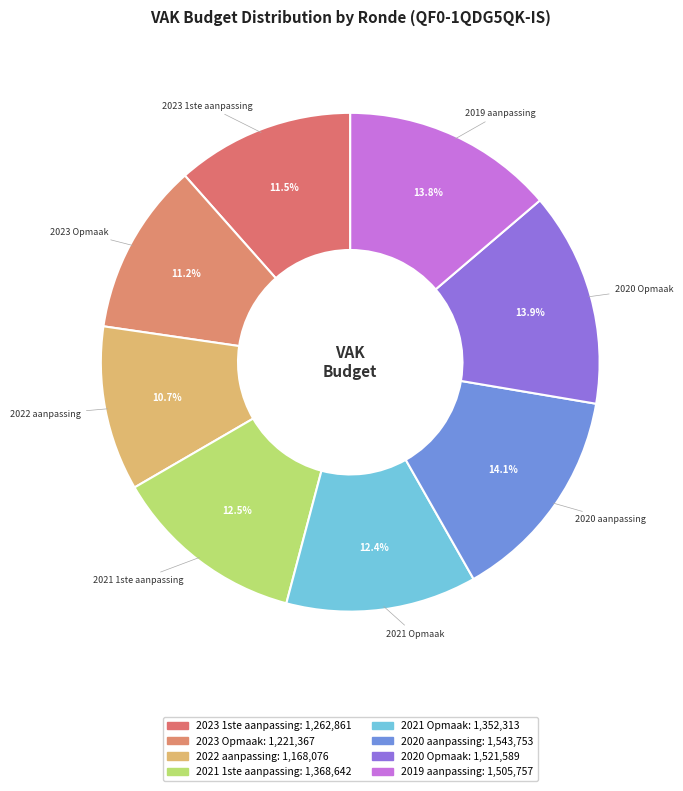

Count the number of slices in the pie.

8